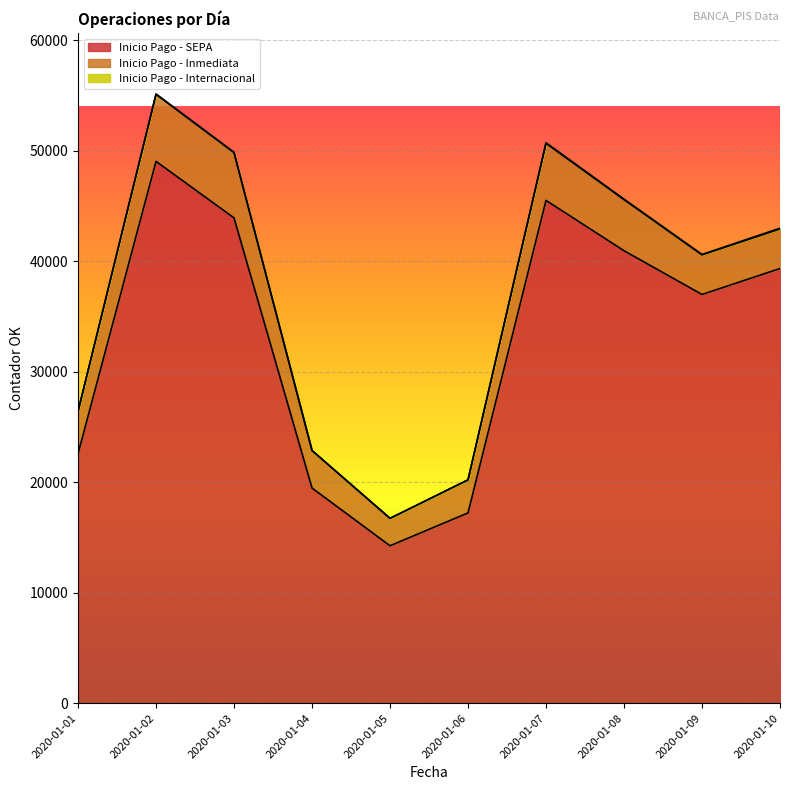

At how many categories does at least one series exceed 5799?

10